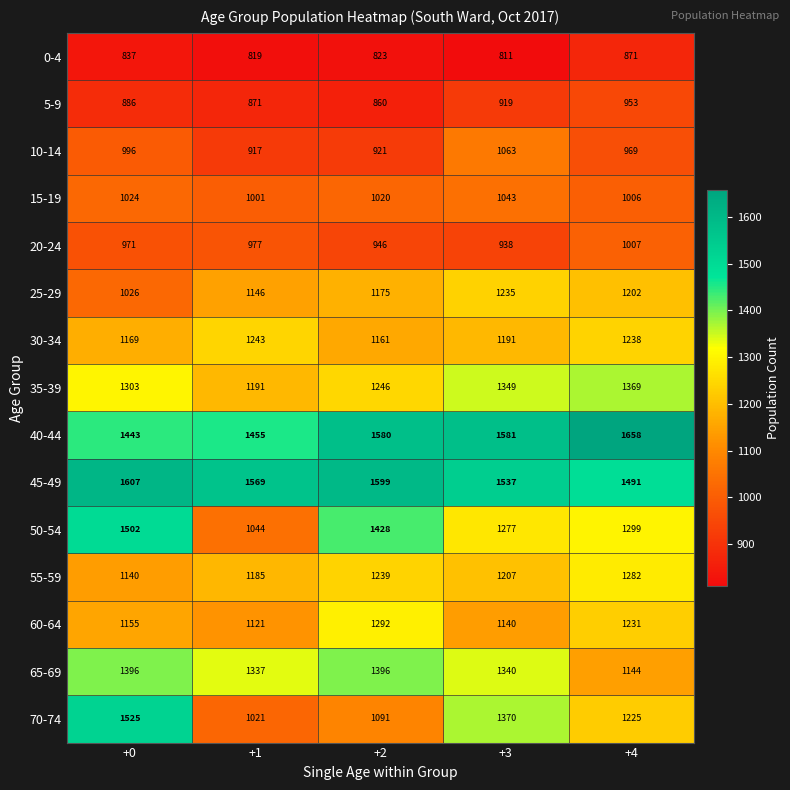

Which series has the largest range (max minus min)?

70-74